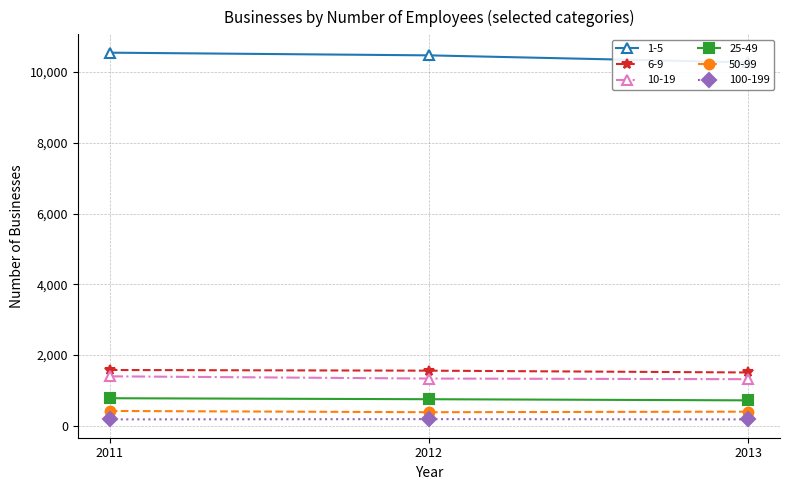

Which series changed the most between 2012 and 2013?

1-5